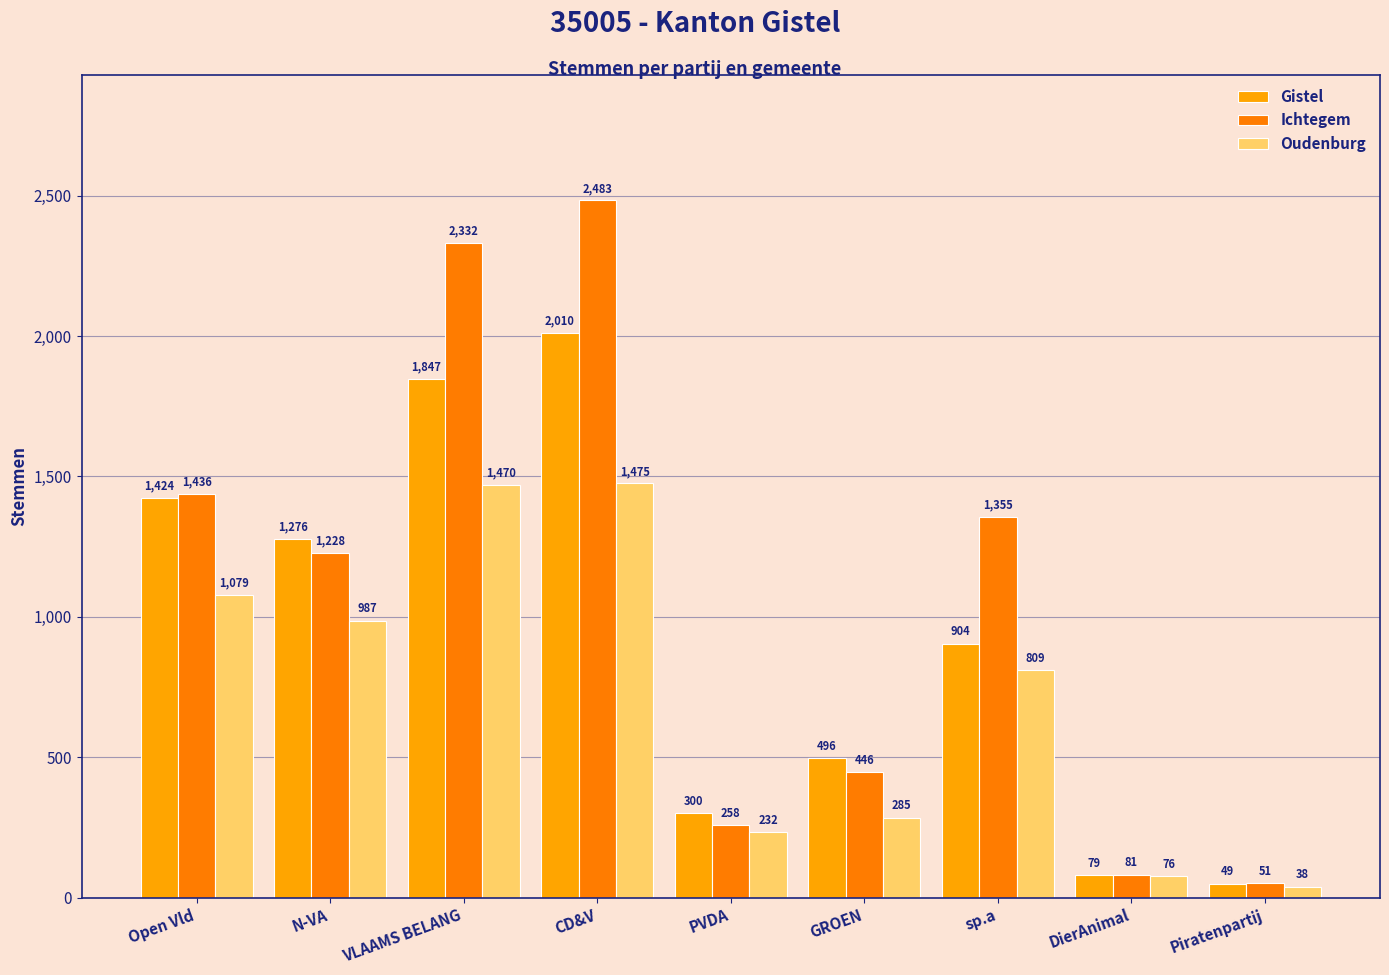

At which label is Oudenburg closest to 756?

sp.a